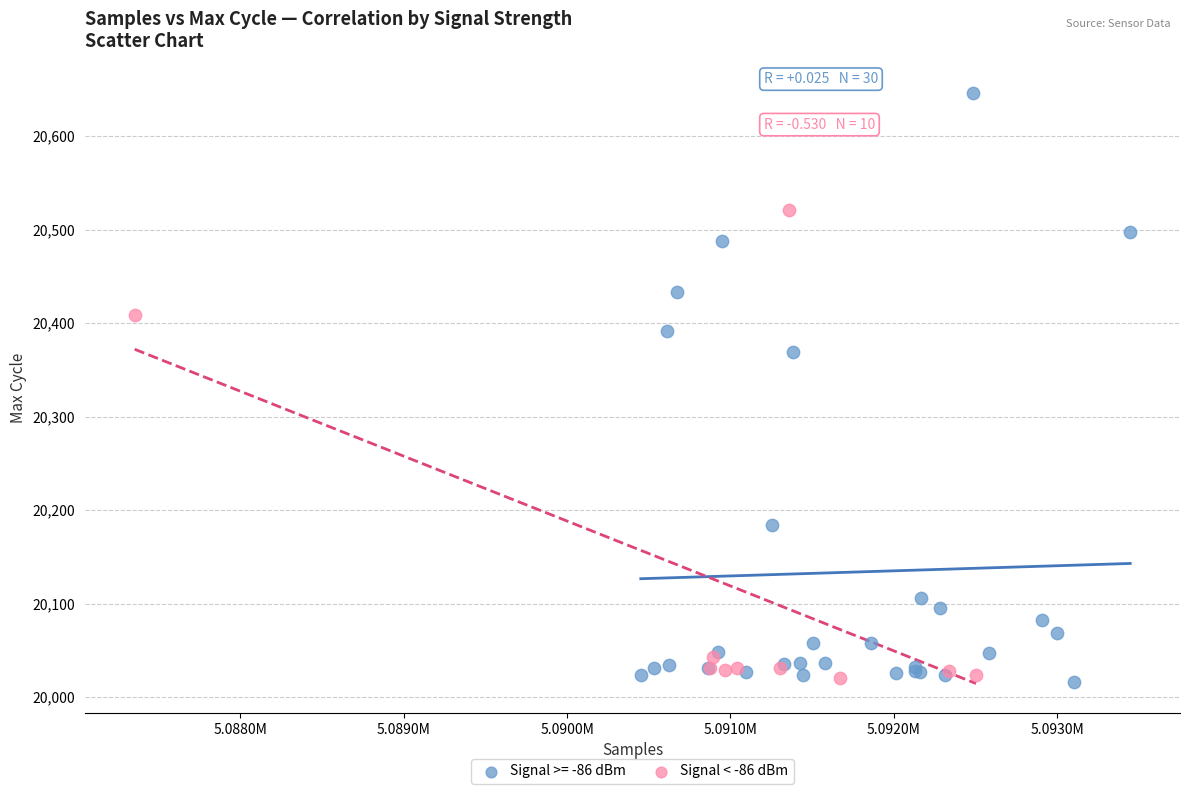

Which series has the widest spread of Y values?

Signal >= -86 dBm